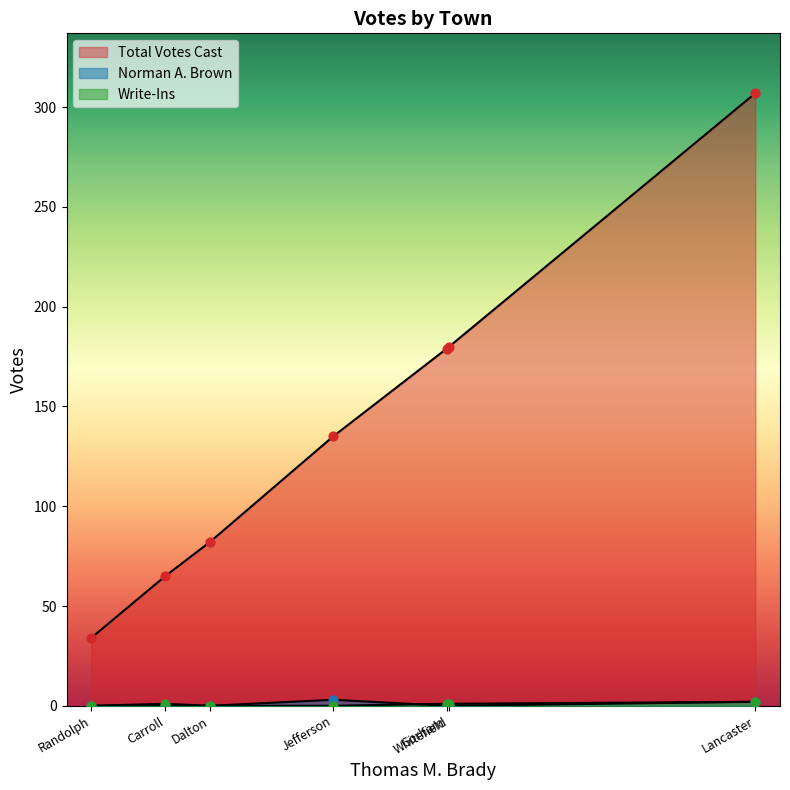

Which series contains the highest Y value?

Total Votes Cast